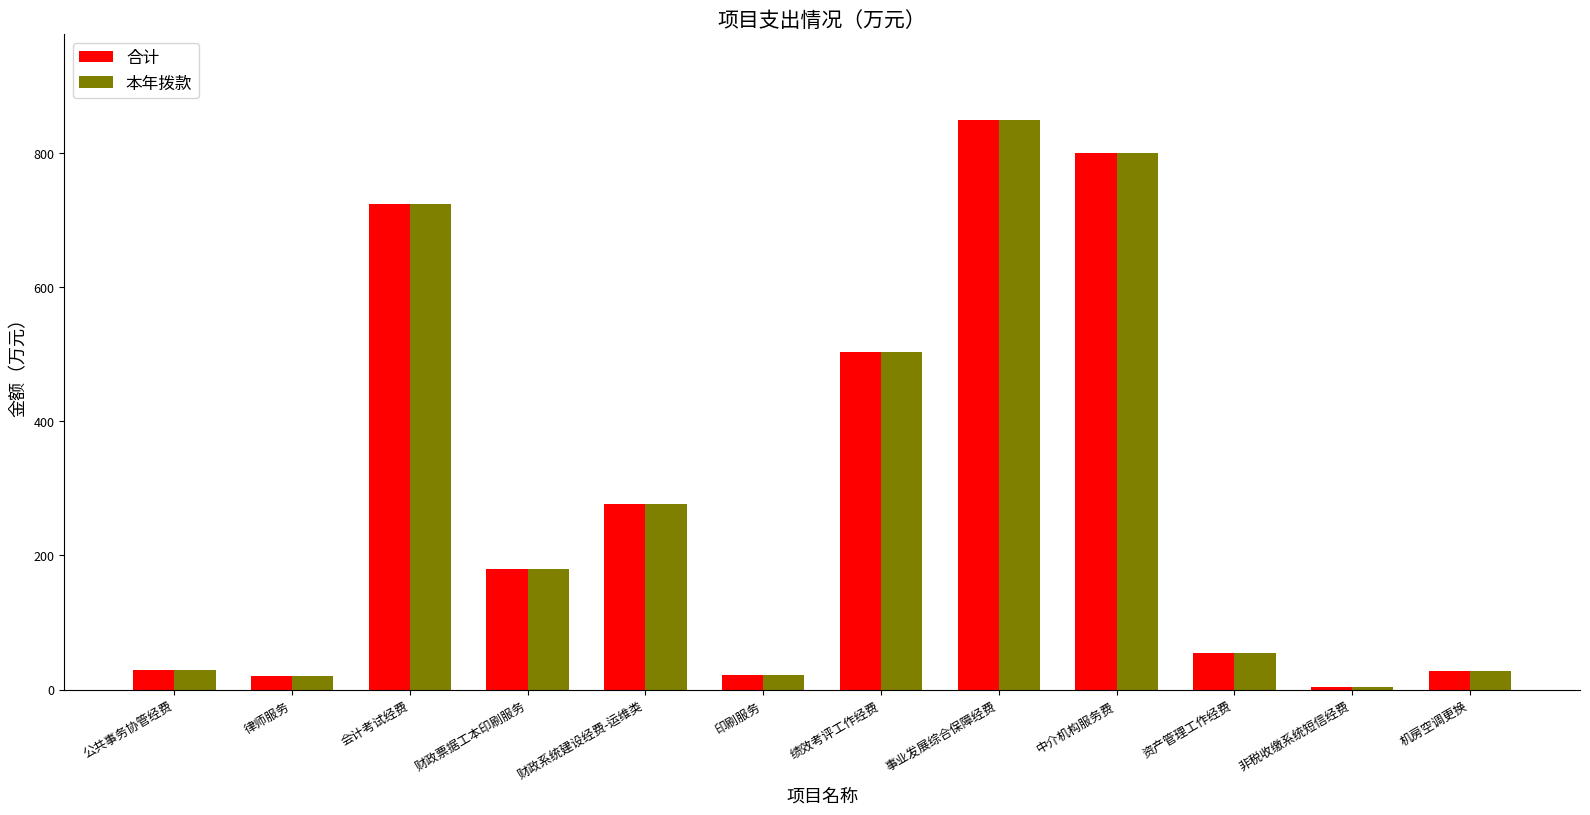

What is the approximate value of 本年拨款 at 绩效考评工作经费?

504.0